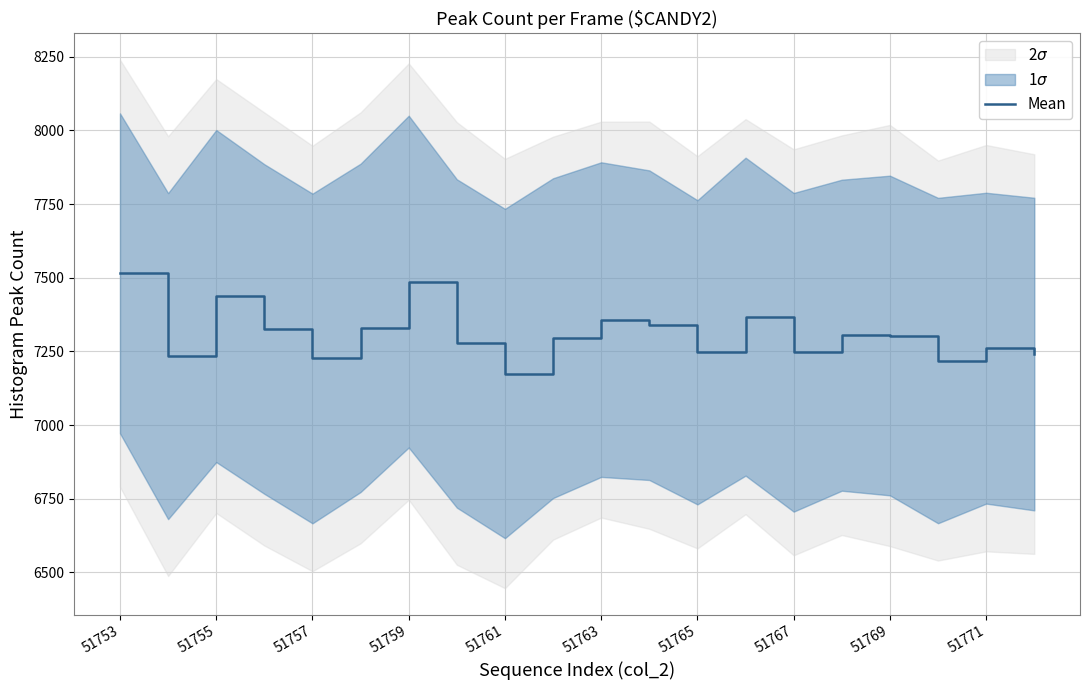

The Mean series shows 7247 at 51767. True or false?

True